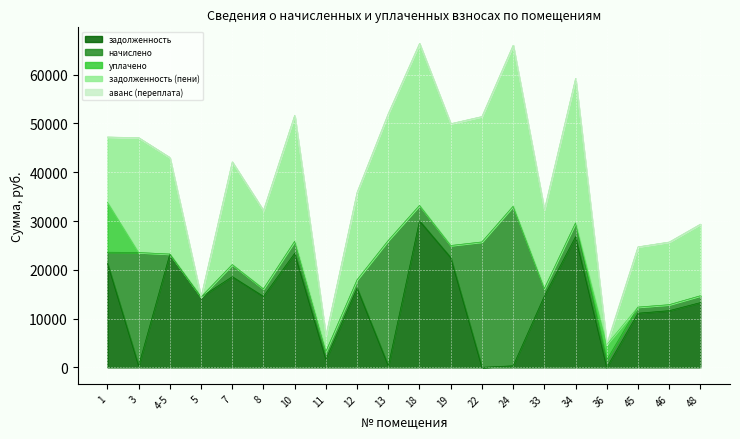

At which label does уплачено reach its peak?

1